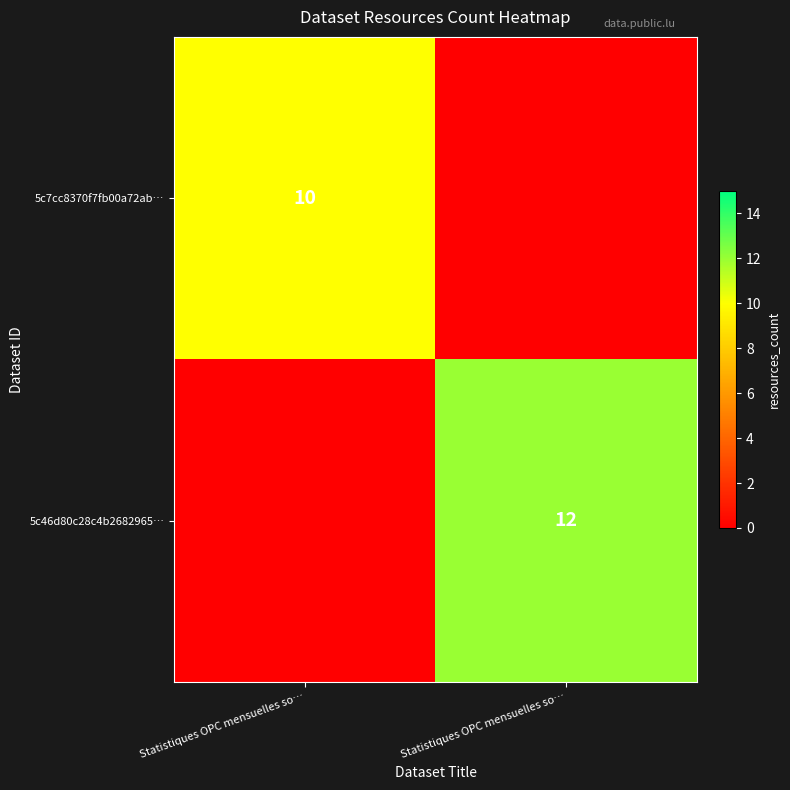

Which has a higher value, Statistiques OPC mensuelles so… or Statistiques OPC mensuelles so…?

Statistiques OPC mensuelles so…